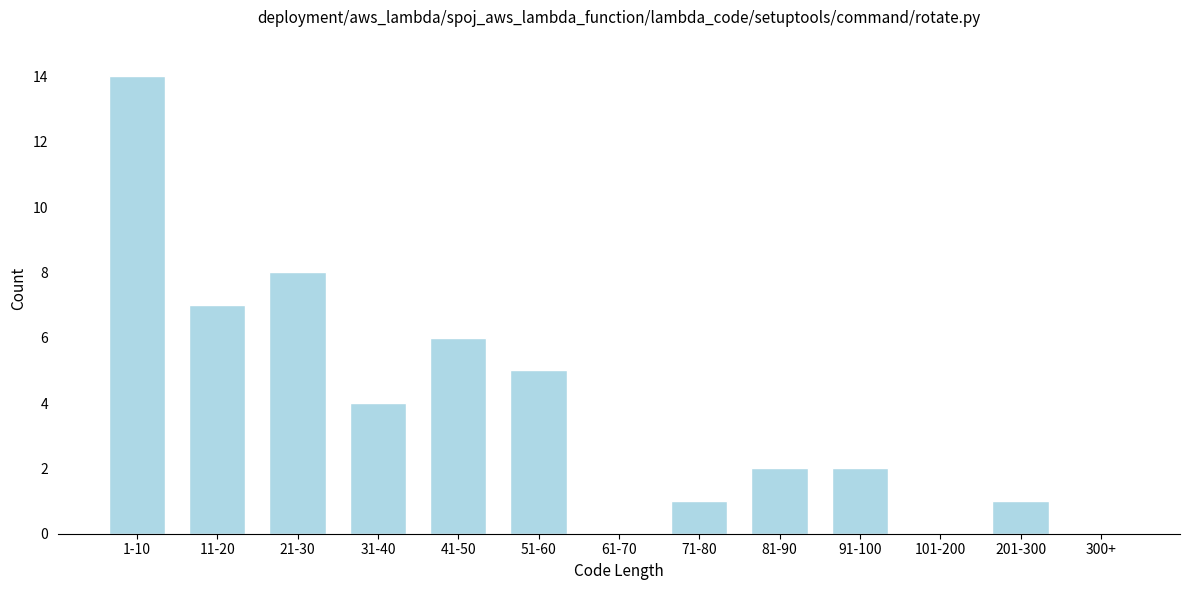

Reading left to right, transcribe all the data shown in this chart.

1-10=14	11-20=7	21-30=8	31-40=4	41-50=6	51-60=5	61-70=0	71-80=1	81-90=2	91-100=2	101-200=0	201-300=1	300+=0